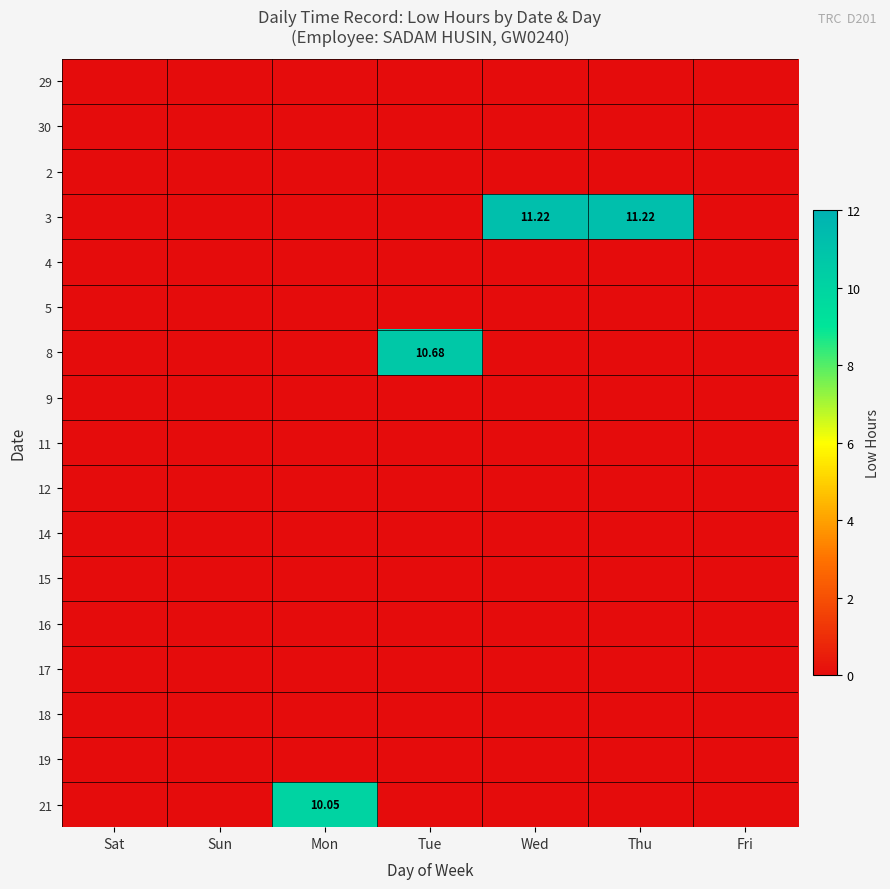

Which label corresponds to the largest value in the chart?

Wed